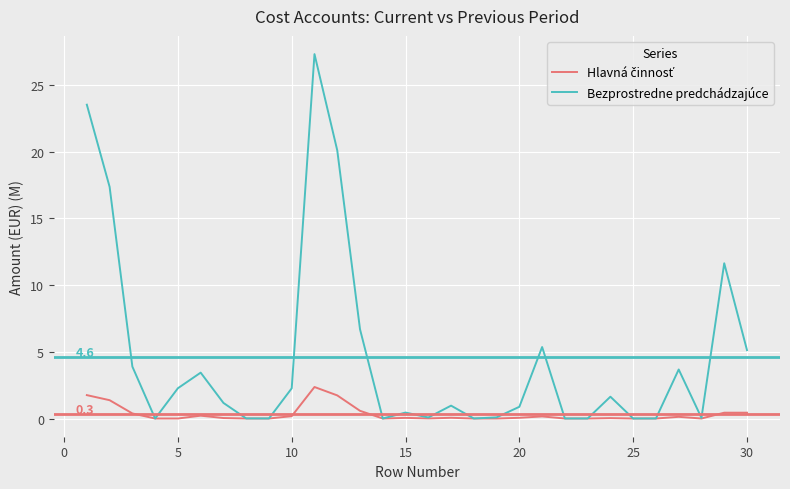

Which series has the largest total across all categories?

Bezprostredne predchádzajúce